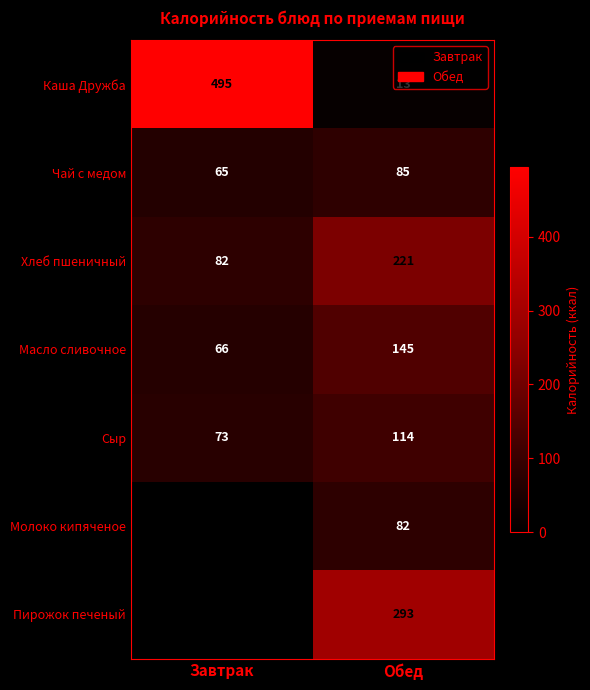

The Каша Дружба series shows 495 at Завтрак. True or false?

True